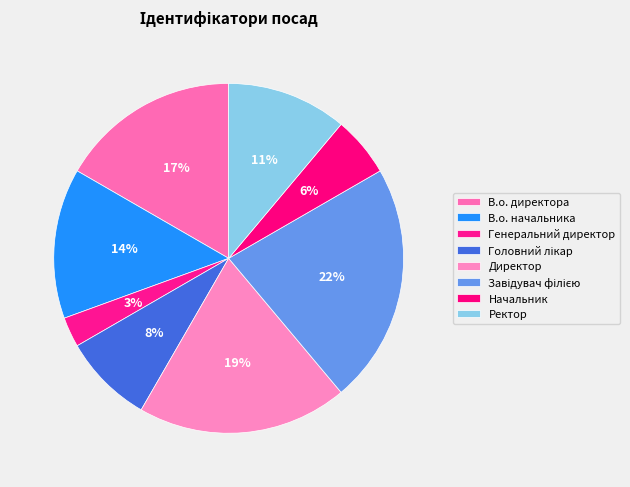

Which category has the biggest portion of the pie?

Завідувач філією